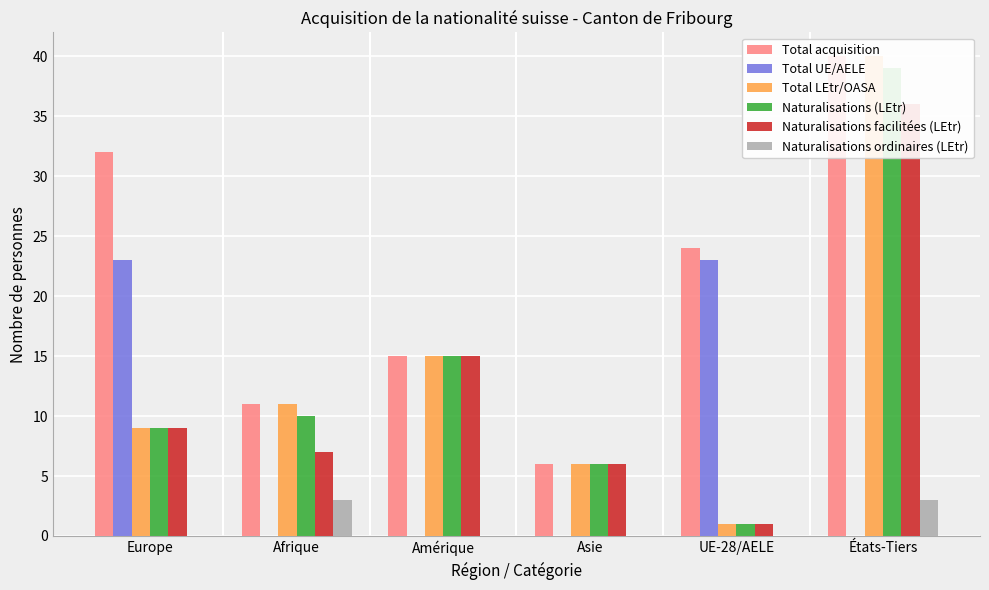

Reading left to right, transcribe all the data shown in this chart.

Total acquisition: 32	11	15	6	24	40
Total UE/AELE: 23	0	0	0	23	0
Total LEtr/OASA: 9	11	15	6	1	40
Naturalisations (LEtr): 9	10	15	6	1	39
Naturalisations facilitées (LEtr): 9	7	15	6	1	36
Naturalisations ordinaires (LEtr): 0	3	0	0	0	3